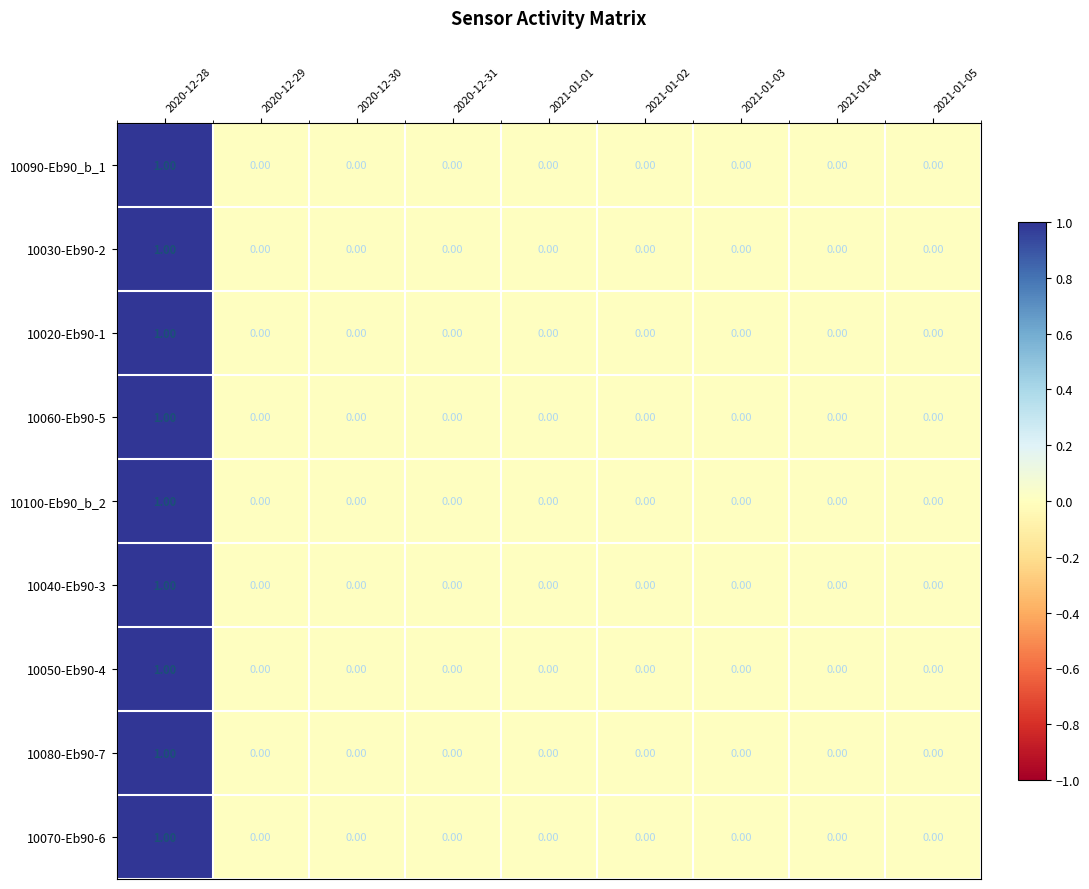

Is the value of 10030-Eb90-2 at 2021-01-05 greater than the value of 10100-Eb90_b_2 at 2020-12-28?

No